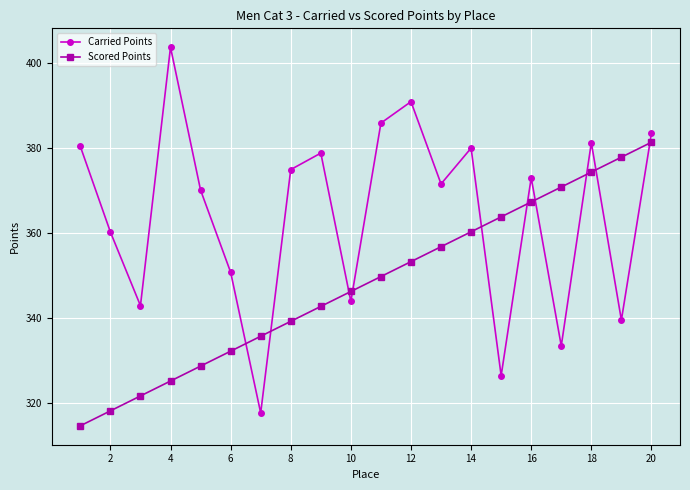

How many data points in Scored Points are less than 349?

10